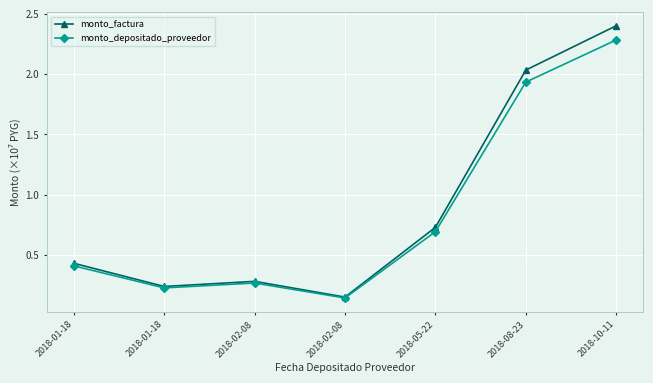

What is the difference between the monto_depositado_proveedor values at 2018-02-08 and 2018-01-18?

0.1